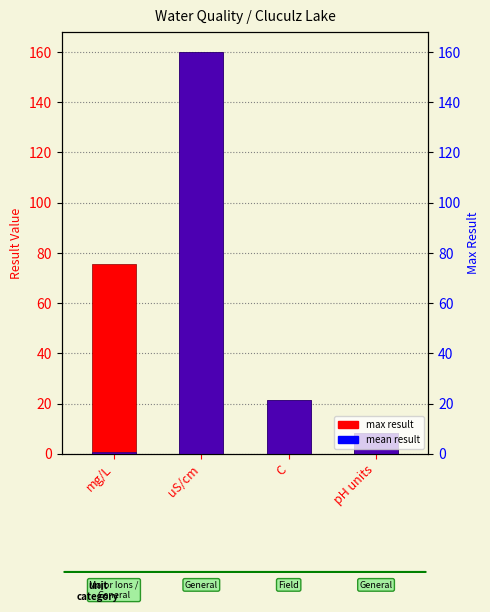

The value of max result at pH units is 8.2. True or false?

True